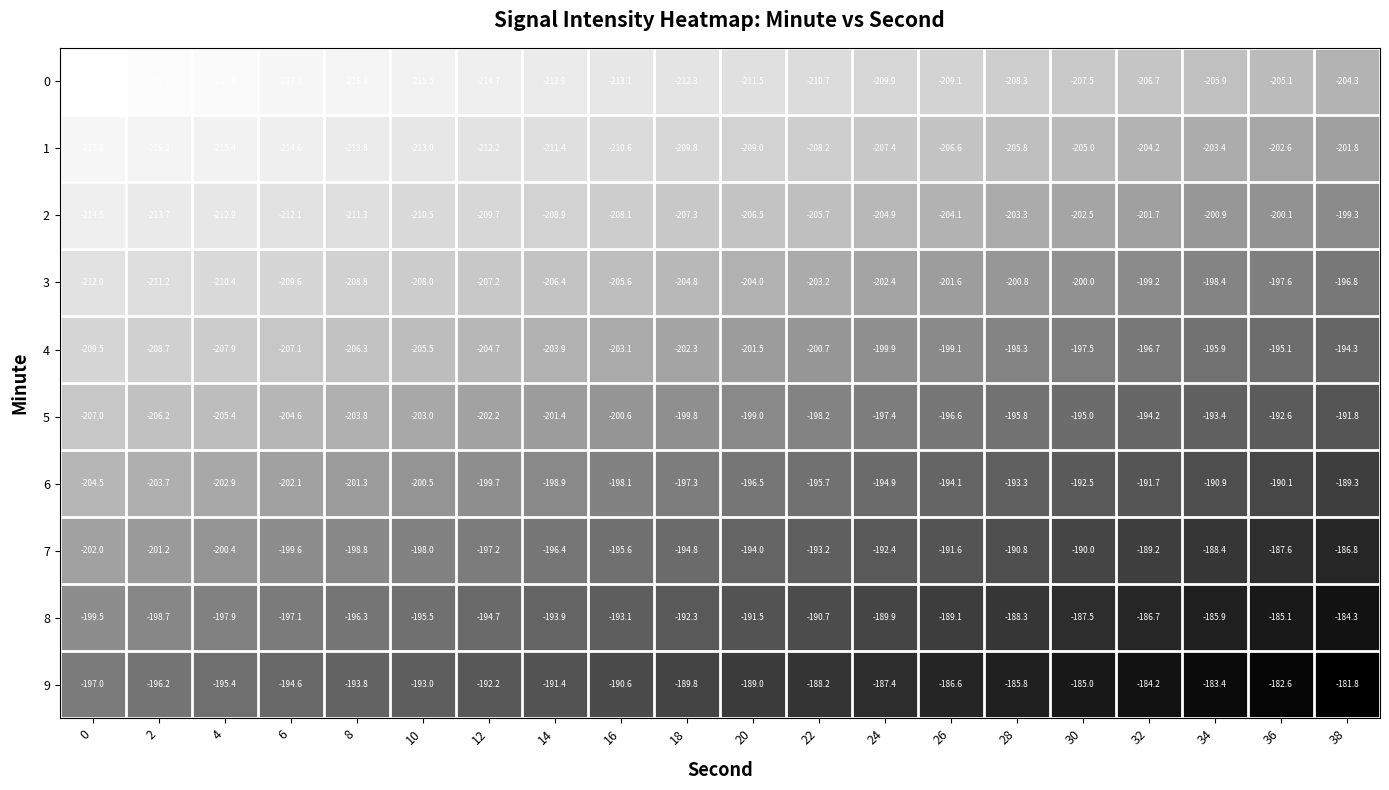

Where is 1 nearest to the value -209?

20